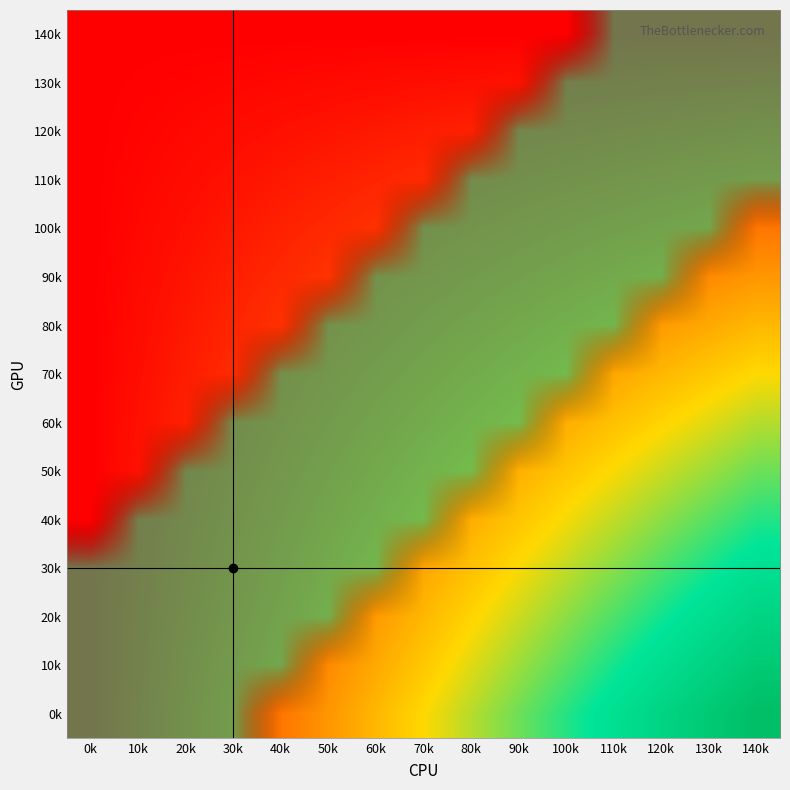

Reading right to left, what are all the values shown in this chart?

0k: 140k=196	130k=182	120k=168	110k=154	100k=140	90k=126	80k=112	70k=98	60k=84	50k=70	40k=56	30k=42	20k=28	10k=14	0k=0
10k: 140k=182	130k=169	120k=156	110k=143	100k=130	90k=117	80k=104	70k=91	60k=78	50k=65	40k=52	30k=39	20k=26	10k=13	0k=0
20k: 140k=168	130k=156	120k=144	110k=132	100k=120	90k=108	80k=96	70k=84	60k=72	50k=60	40k=48	30k=36	20k=24	10k=12	0k=0
30k: 140k=154	130k=143	120k=132	110k=121	100k=110	90k=99	80k=88	70k=77	60k=66	50k=55	40k=44	30k=33	20k=22	10k=11	0k=0
40k: 140k=140	130k=130	120k=120	110k=110	100k=100	90k=90	80k=80	70k=70	60k=60	50k=50	40k=40	30k=30	20k=20	10k=10	0k=0
50k: 140k=126	130k=117	120k=108	110k=99	100k=90	90k=81	80k=72	70k=63	60k=54	50k=45	40k=36	30k=27	20k=18	10k=9	0k=0
60k: 140k=112	130k=104	120k=96	110k=88	100k=80	90k=72	80k=64	70k=56	60k=48	50k=40	40k=32	30k=24	20k=16	10k=8	0k=0
70k: 140k=98	130k=91	120k=84	110k=77	100k=70	90k=63	80k=56	70k=49	60k=42	50k=35	40k=28	30k=21	20k=14	10k=7	0k=0
80k: 140k=84	130k=78	120k=72	110k=66	100k=60	90k=54	80k=48	70k=42	60k=36	50k=30	40k=24	30k=18	20k=12	10k=6	0k=0
90k: 140k=70	130k=65	120k=60	110k=55	100k=50	90k=45	80k=40	70k=35	60k=30	50k=25	40k=20	30k=15	20k=10	10k=5	0k=0
100k: 140k=56	130k=52	120k=48	110k=44	100k=40	90k=36	80k=32	70k=28	60k=24	50k=20	40k=16	30k=12	20k=8	10k=4	0k=0
110k: 140k=42	130k=39	120k=36	110k=33	100k=30	90k=27	80k=24	70k=21	60k=18	50k=15	40k=12	30k=9	20k=6	10k=3	0k=0
120k: 140k=28	130k=26	120k=24	110k=22	100k=20	90k=18	80k=16	70k=14	60k=12	50k=10	40k=8	30k=6	20k=4	10k=2	0k=0
130k: 140k=14	130k=13	120k=12	110k=11	100k=10	90k=9	80k=8	70k=7	60k=6	50k=5	40k=4	30k=3	20k=2	10k=1	0k=0
140k: 140k=0	130k=0	120k=0	110k=0	100k=0	90k=0	80k=0	70k=0	60k=0	50k=0	40k=0	30k=0	20k=0	10k=0	0k=0